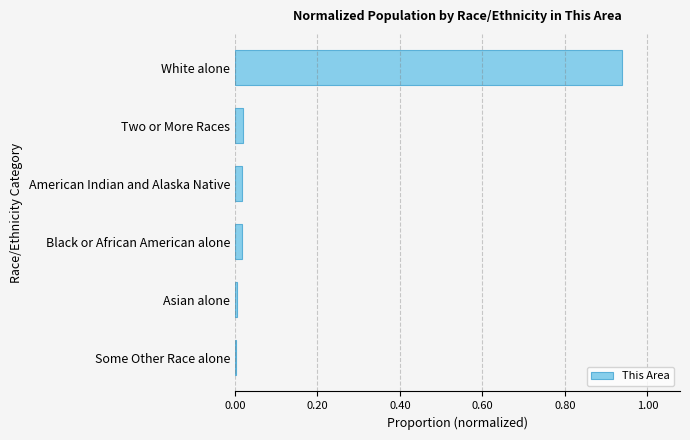

True or false: the data shows 0.0 at Two or More Races.

True